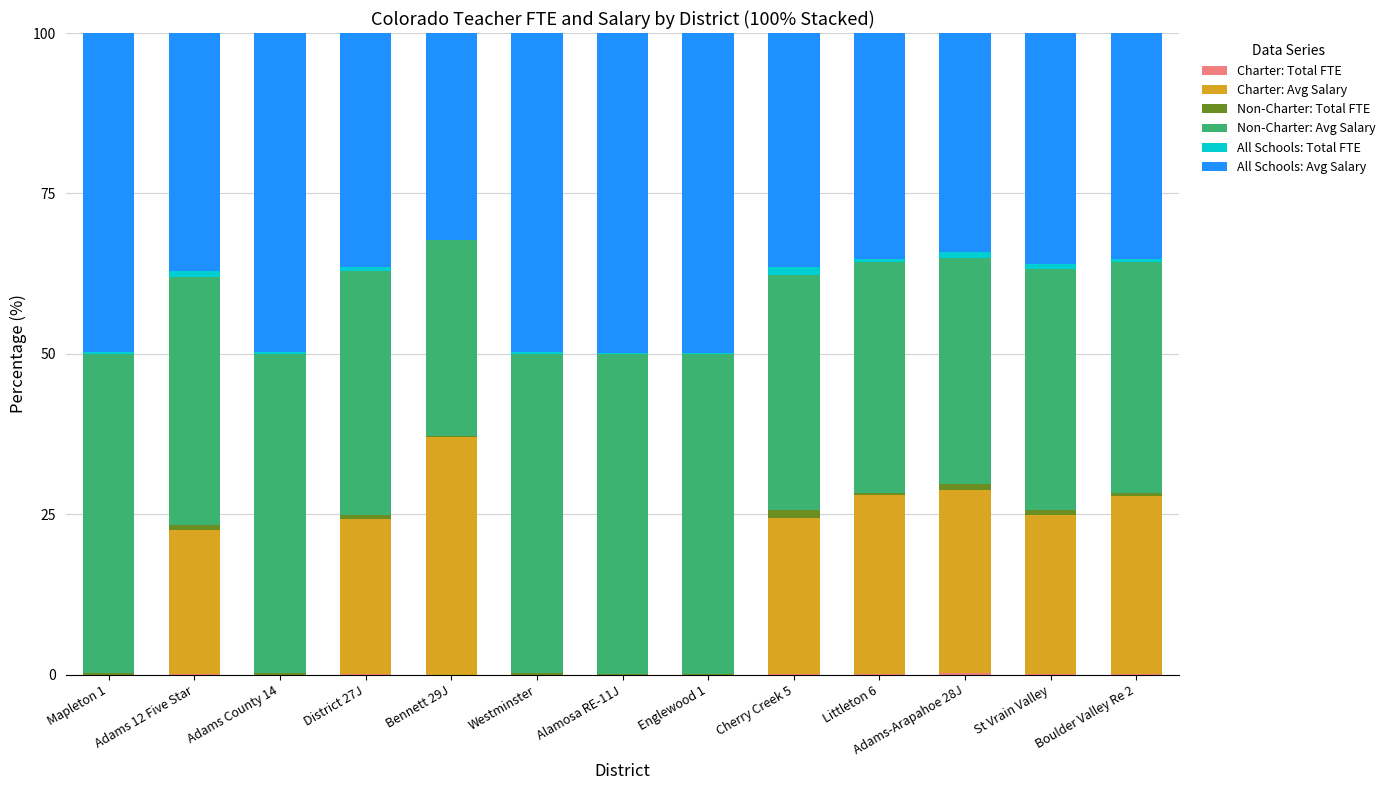

Read the All Schools: Total FTE value at Boulder Valley Re 2.

0.6